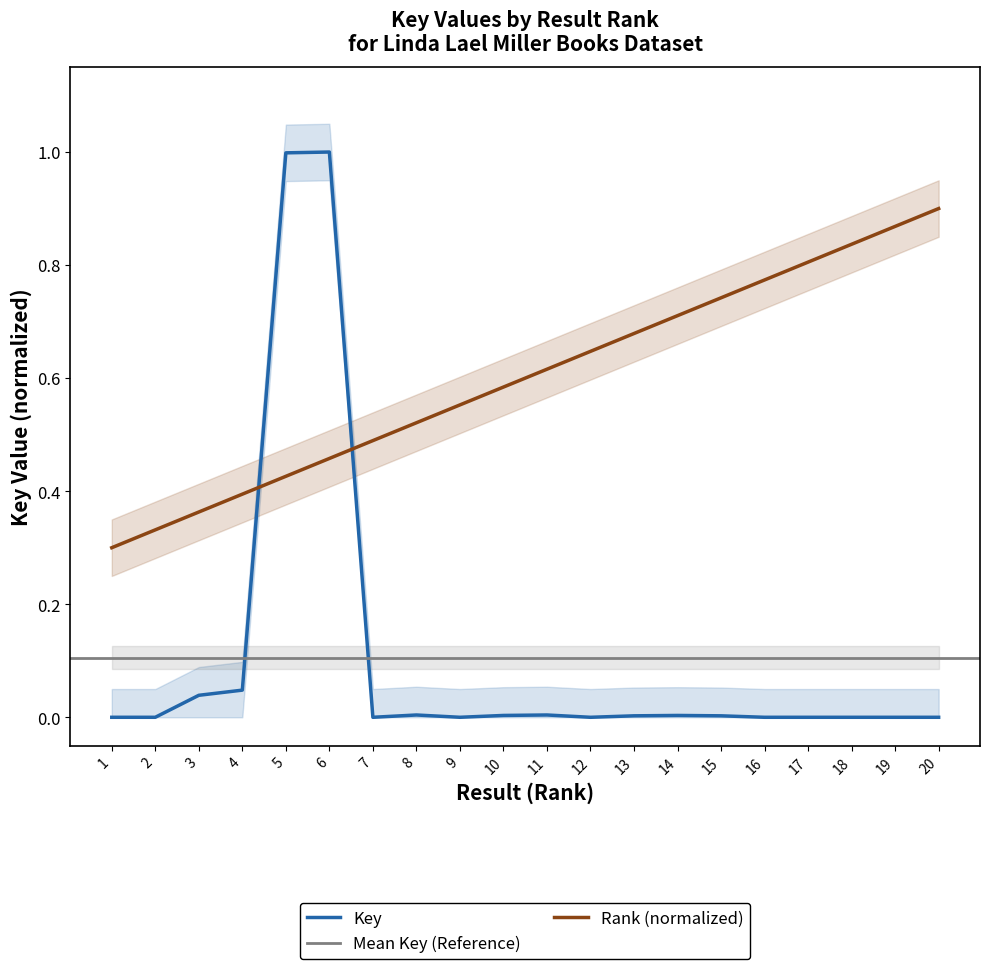

Count the number of values greater than 0.

19